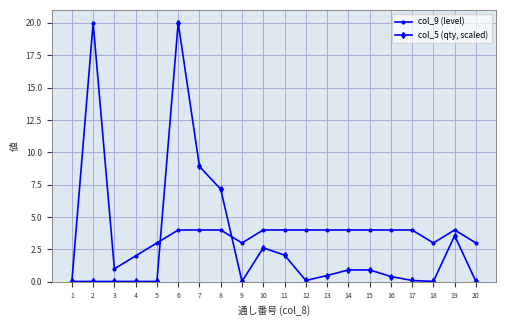

True or false: col_9 (level) has a value of 4.0 at 7.

True